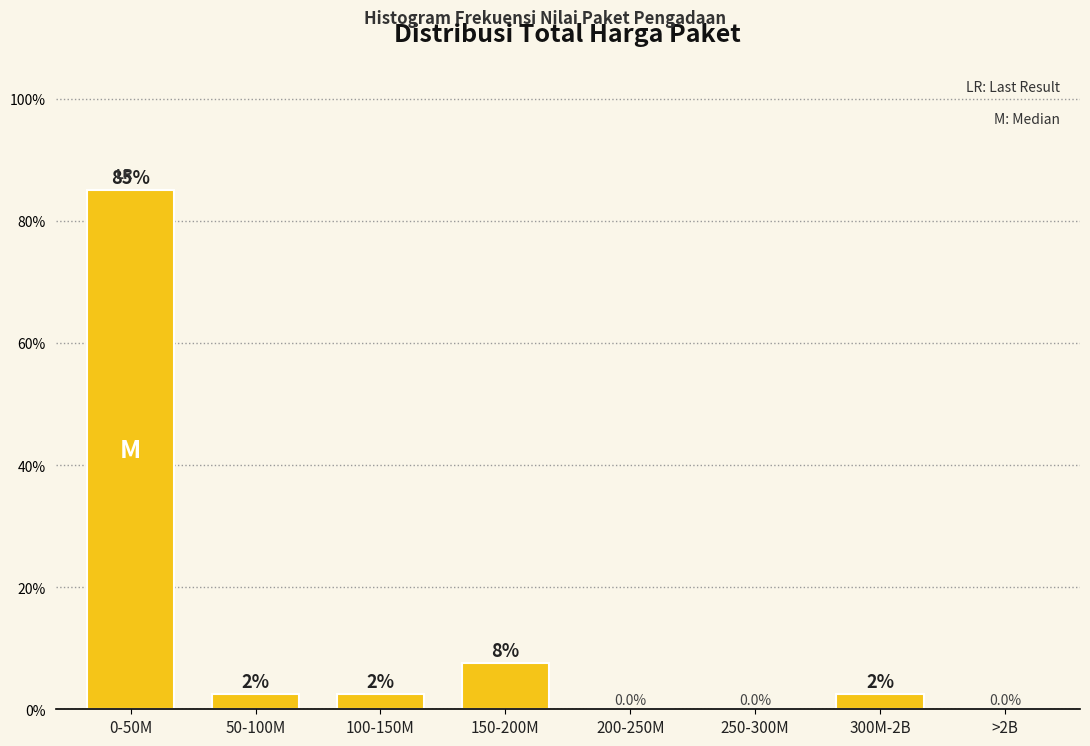

Reading left to right, extract all data points from this chart.

0-50M=85.0	50-100M=2.5	100-150M=2.5	150-200M=7.5	200-250M=0.0	250-300M=0.0	300M-2B=2.5	>2B=0.0